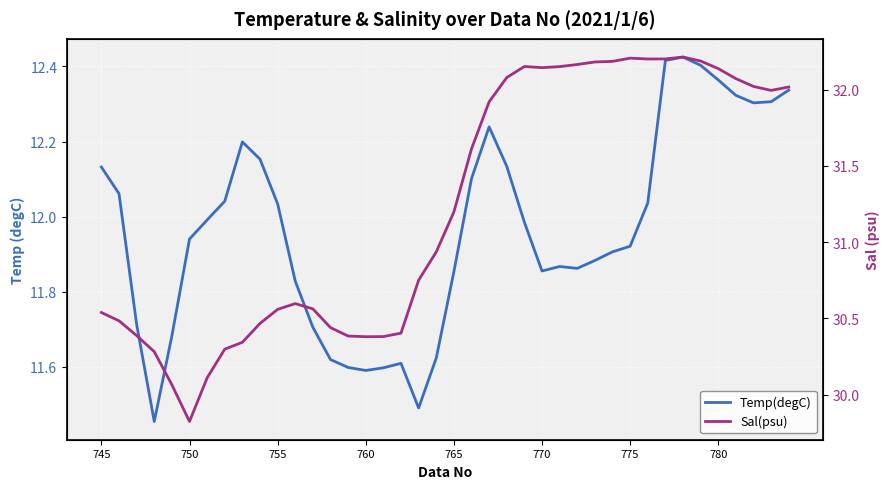

At 36, list the series in order from smallest to largest.

Temp(degC), Sal(psu)